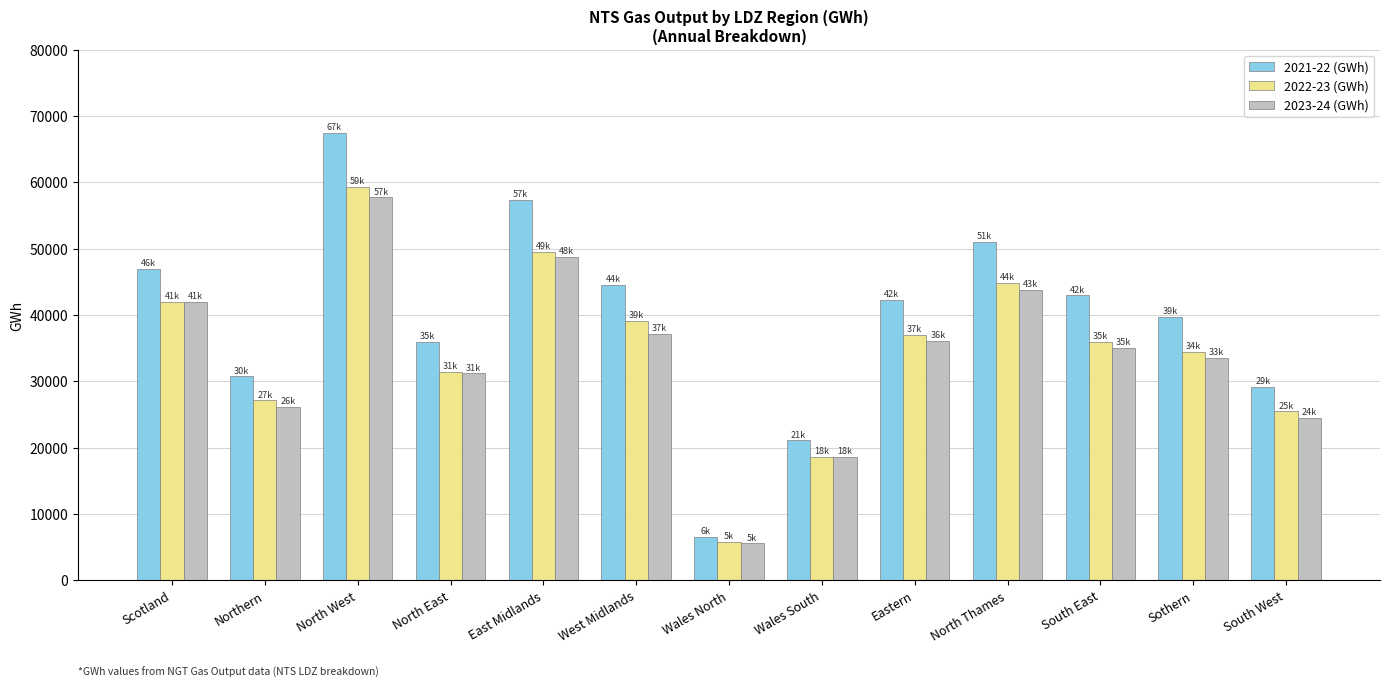

Rank the categories by 2022-23 (GWh) value from lowest to highest.

Wales North, Wales South, South West, Northern, North East, Sothern, South East, Eastern, West Midlands, Scotland, North Thames, East Midlands, North West